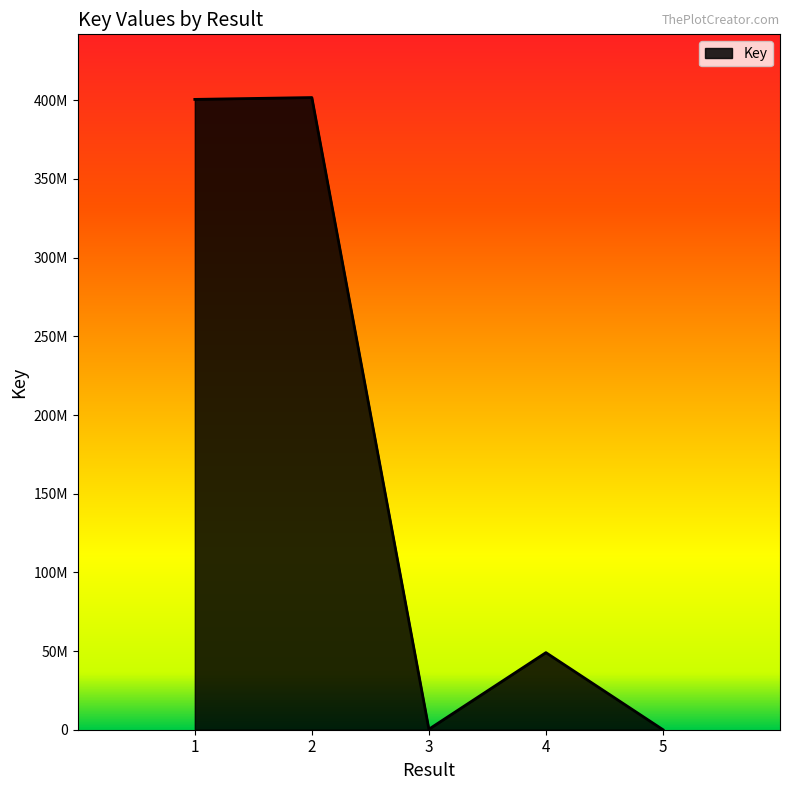

List the labels in order of value, largest first.

2, 1, 4, 3, 5